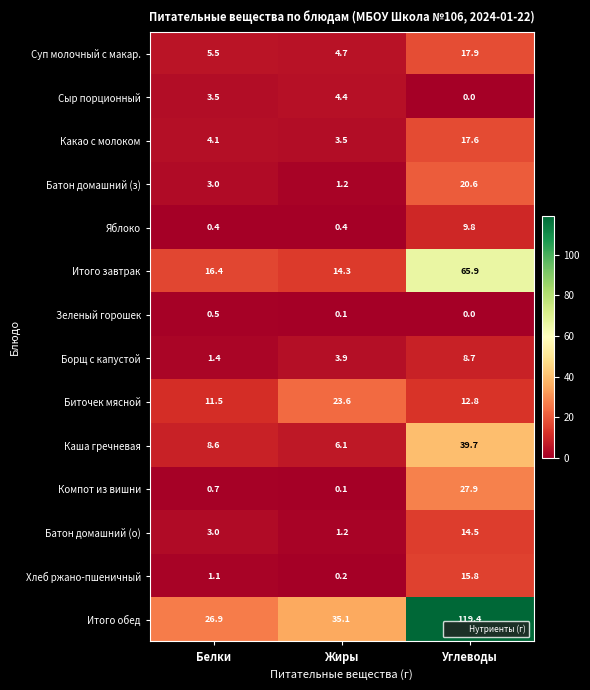

Which category has the lowest value across all series?

Углеводы